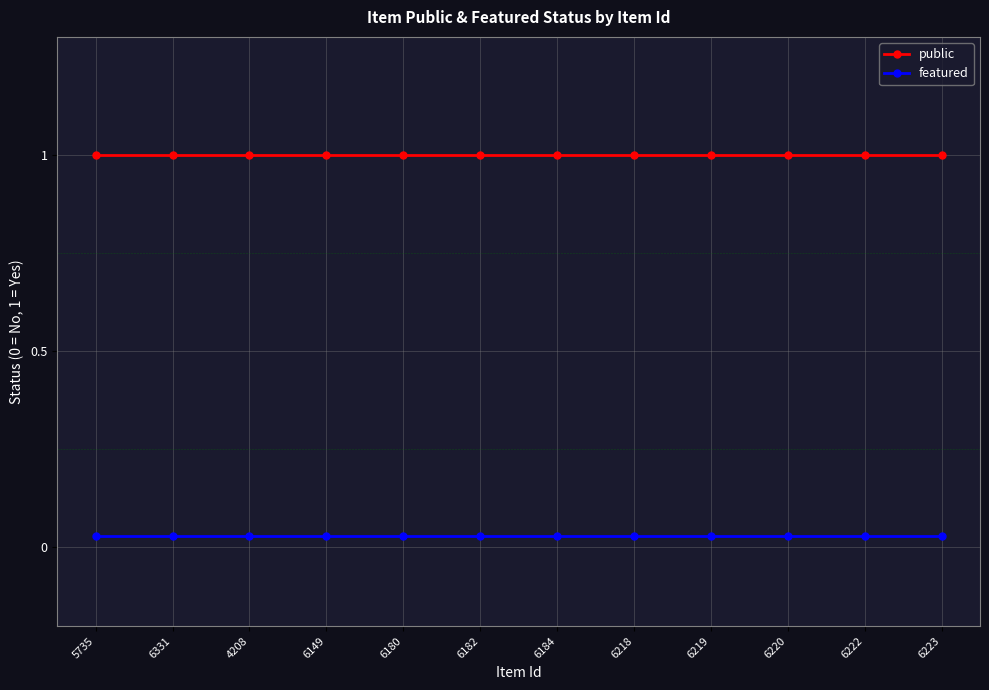

Rank the series at 6149 from lowest to highest value.

featured, public